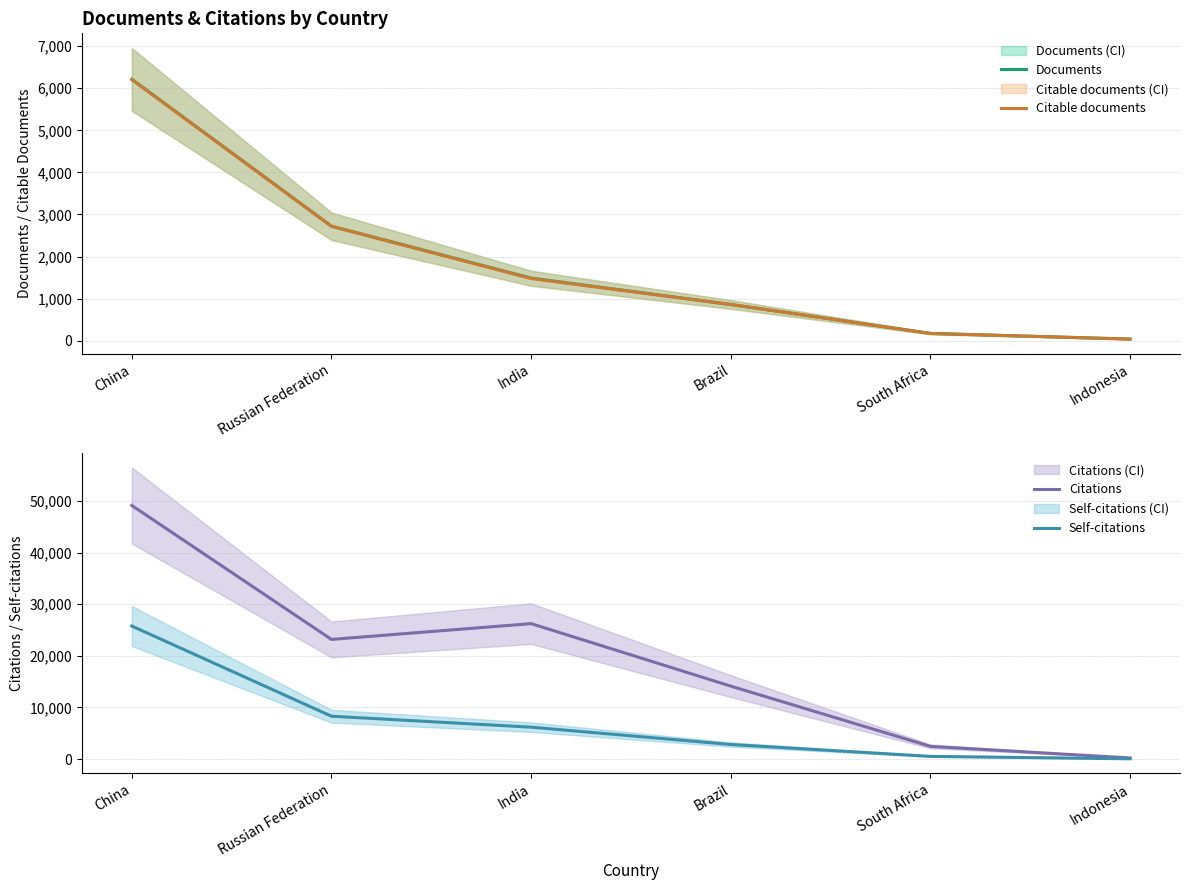

At how many categories does at least one series exceed 46265?

1